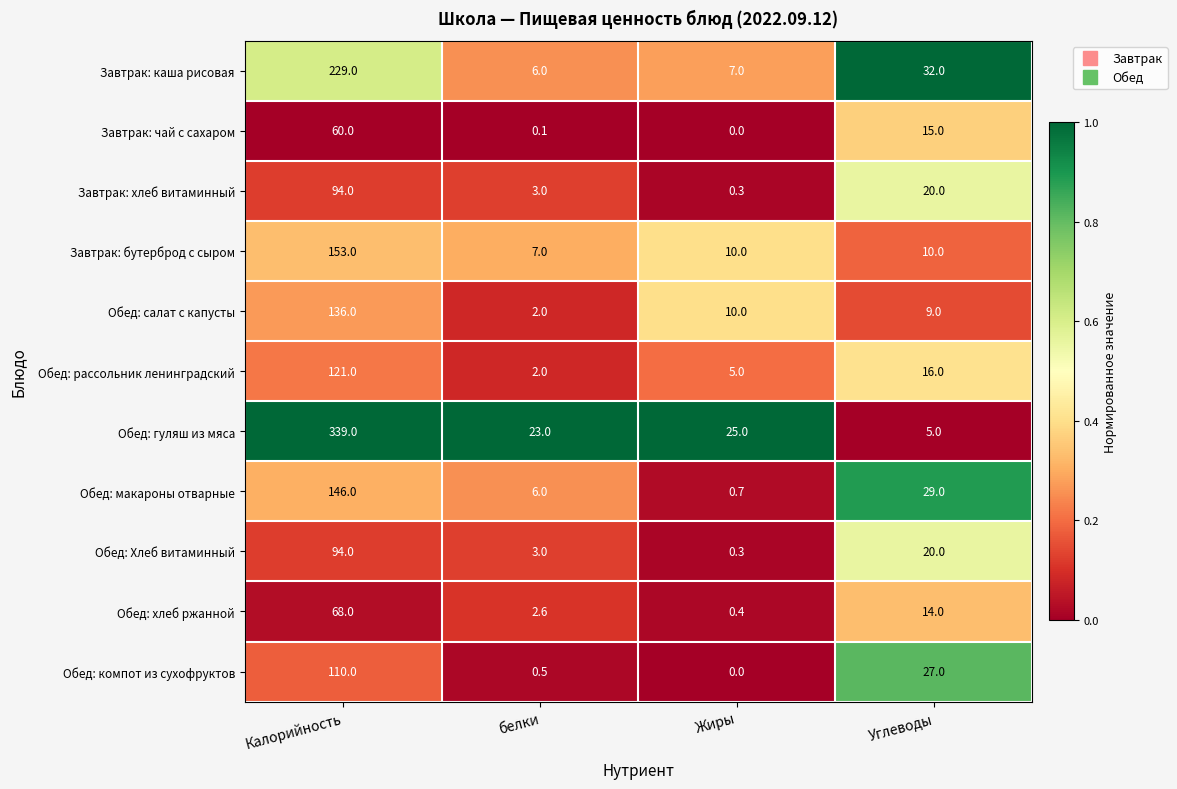

Which series has the largest range (max minus min)?

Обед: гуляш из мяса